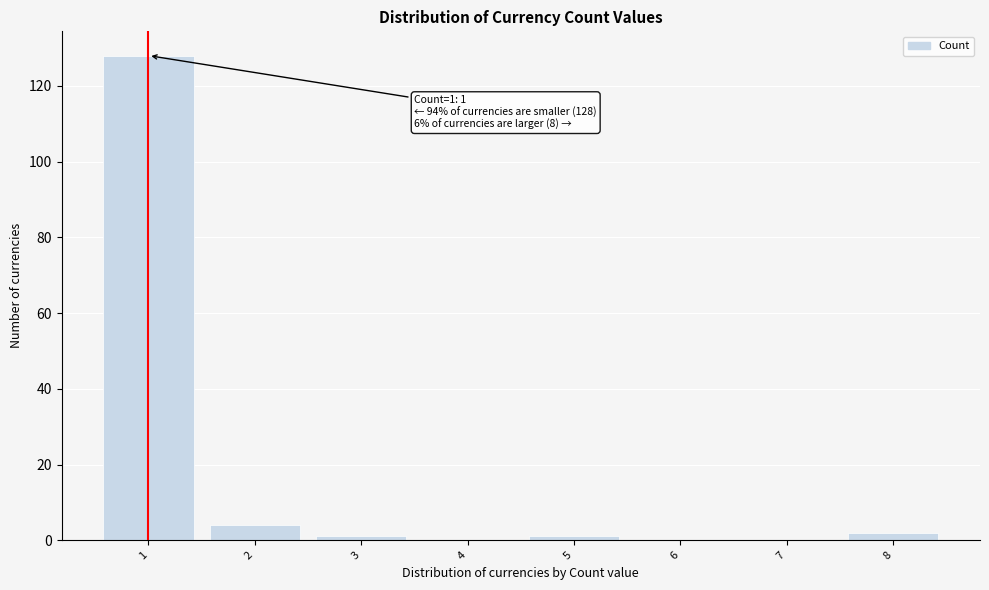

Reading right to left, extract all data points from this chart.

8=2	7=0	6=0	5=1	4=0	3=1	2=4	1=128